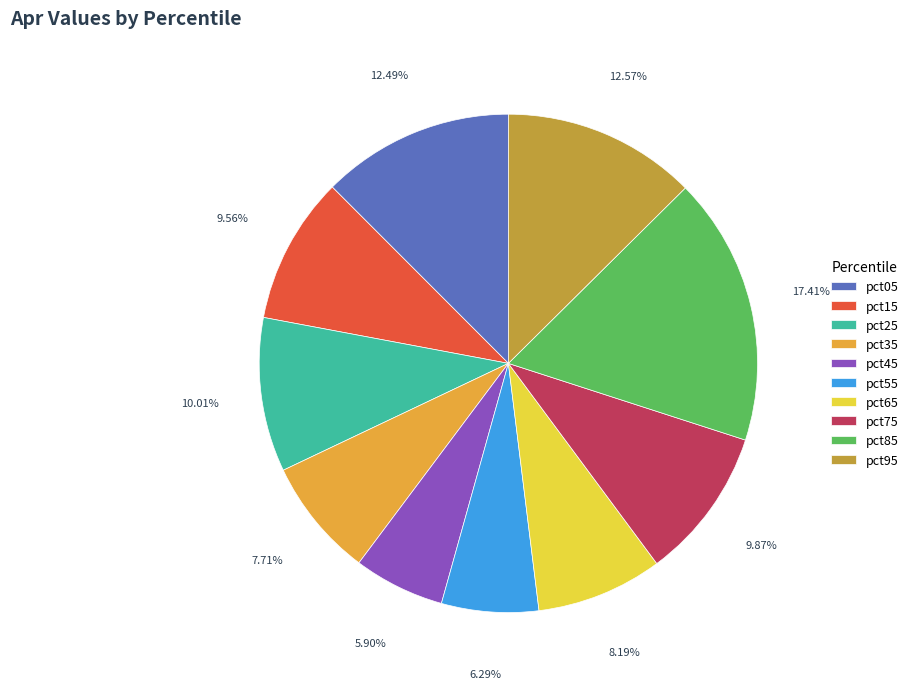

Is it true that pct75 is 10% of the pie?

True